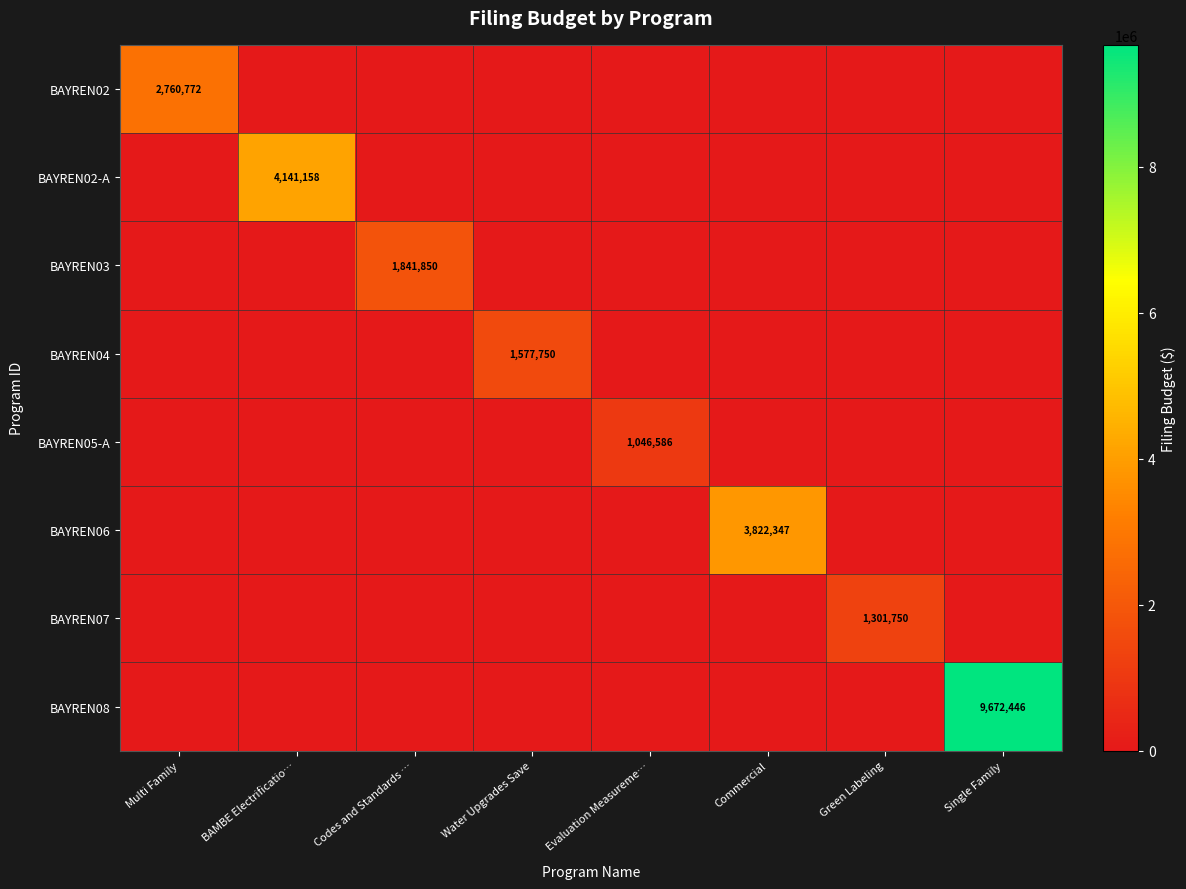

The BAYREN03 series shows 1841850 at Codes and Standards …. True or false?

True